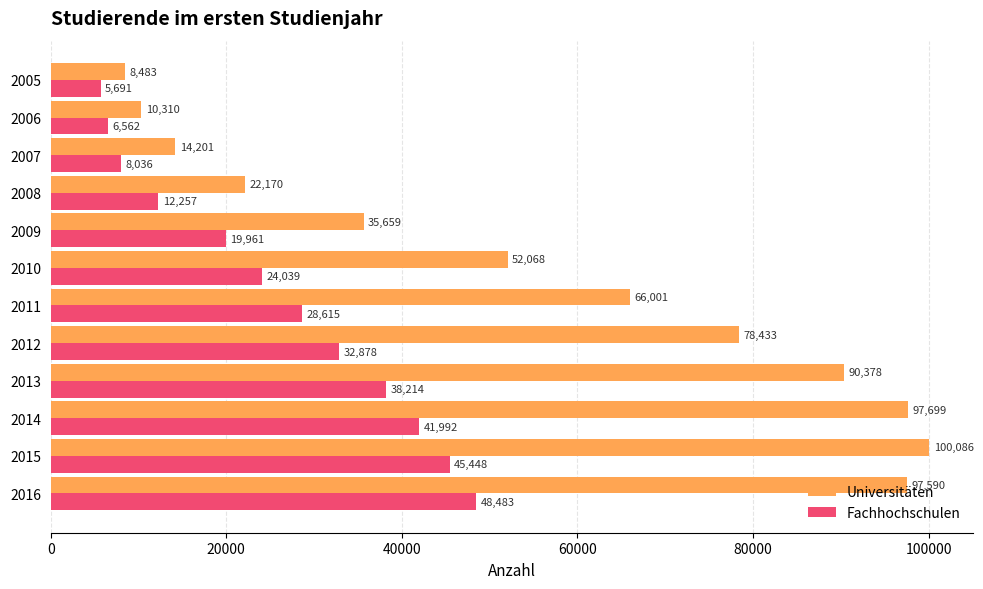

At which label is Universitäten closest to 54284?

2010